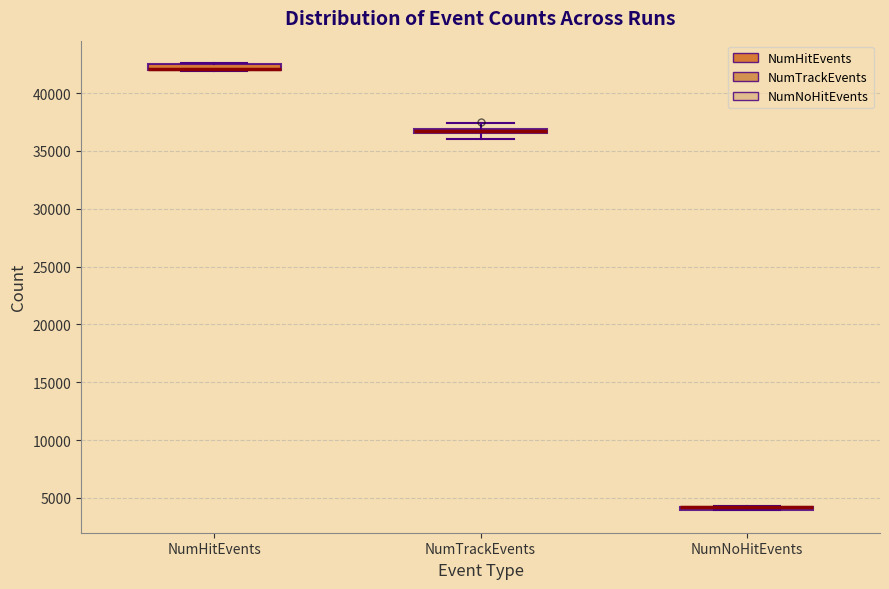

Where is the lower edge of the box for NumHitEvents on the y-axis? The values are not printed on the chart, so give them approximately, as read against the axis.

42000